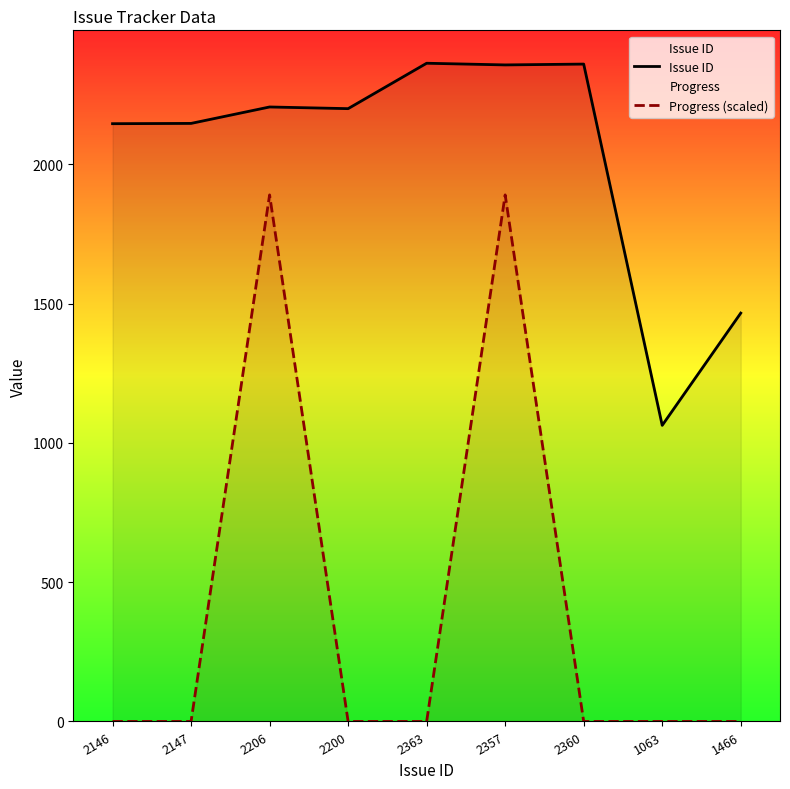

Between 2147 and 2146, which is larger?

2147